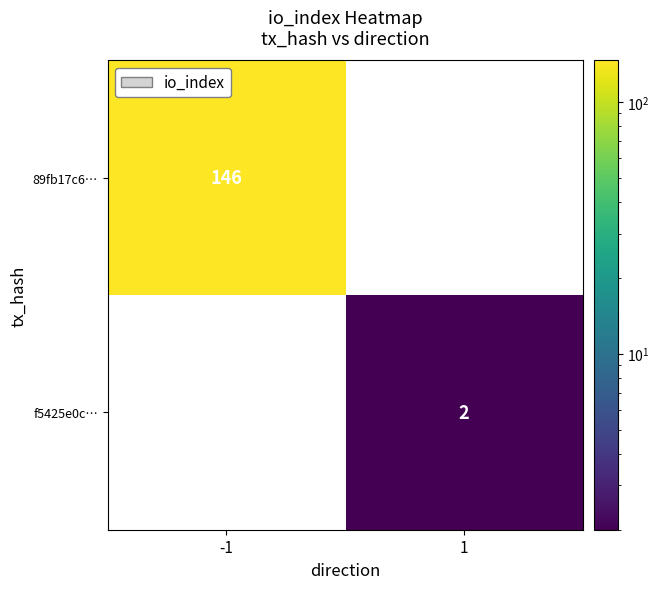

At how many categories does at least one series exceed 62?

1